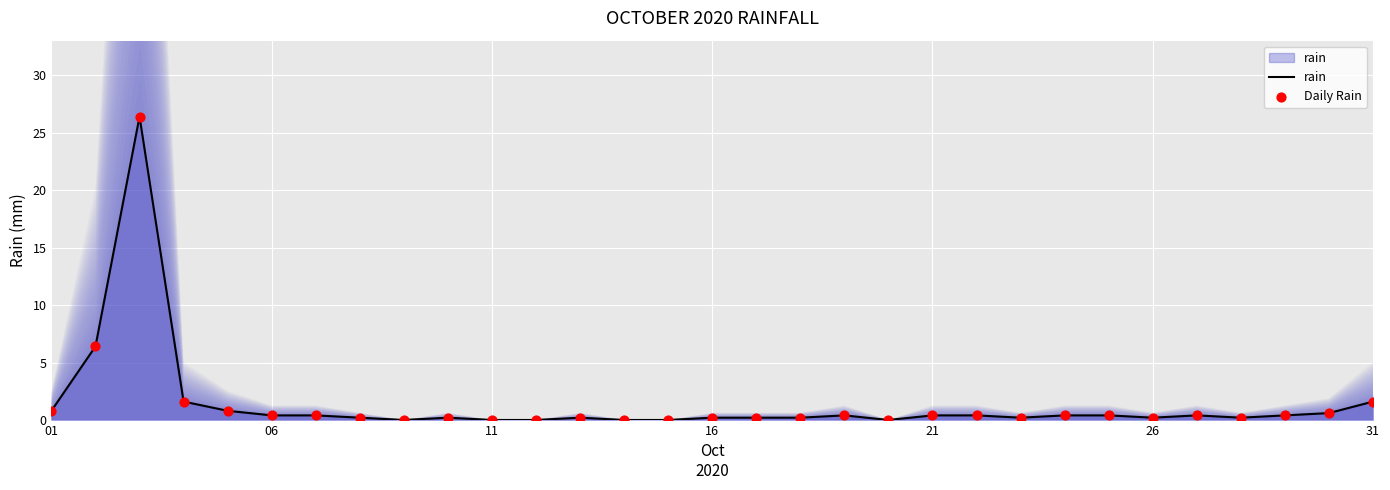

Is it true that rain equals 0.8 at 01?

True